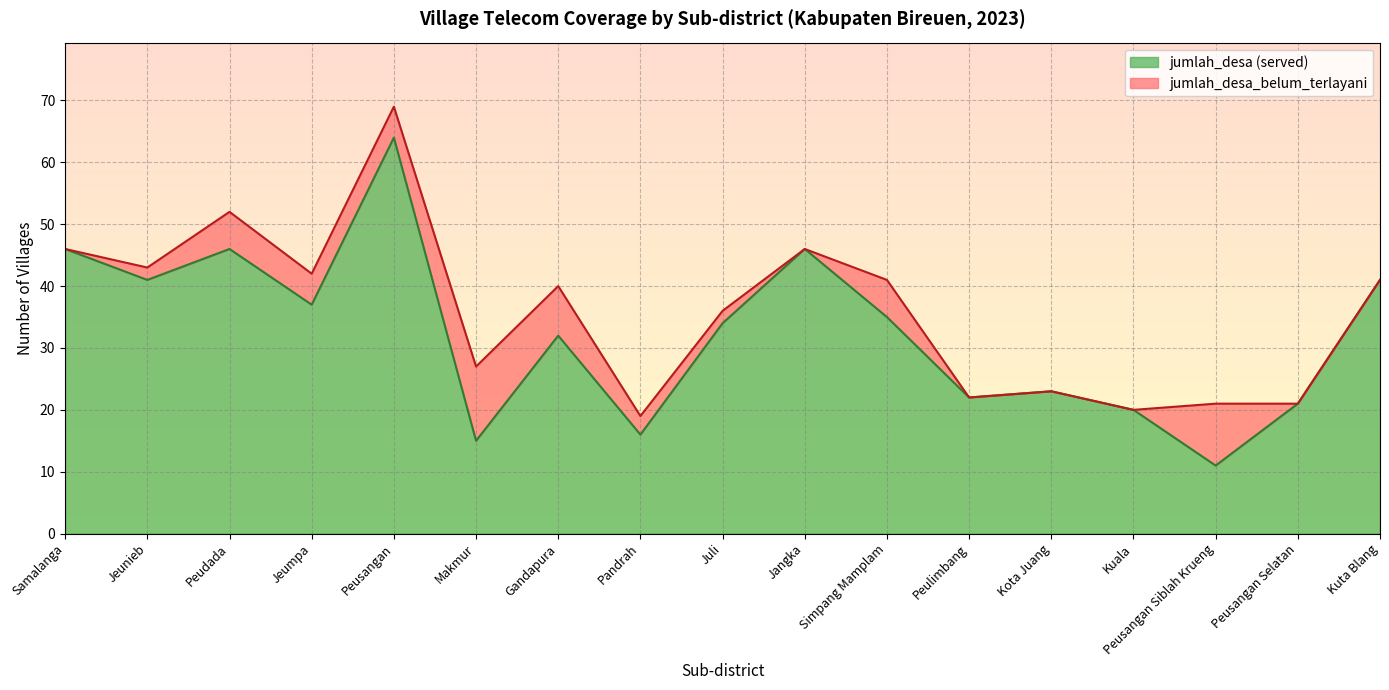

How many data points are above 40?

8